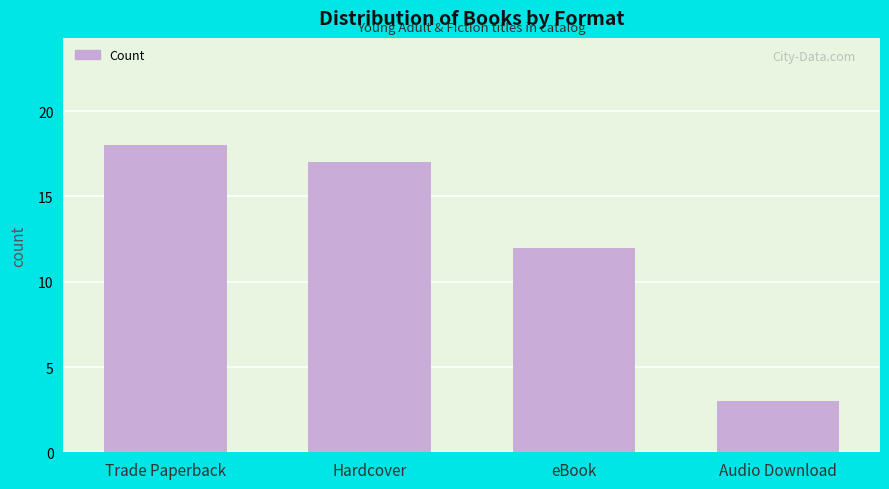

How many distinct data groups are displayed?

1